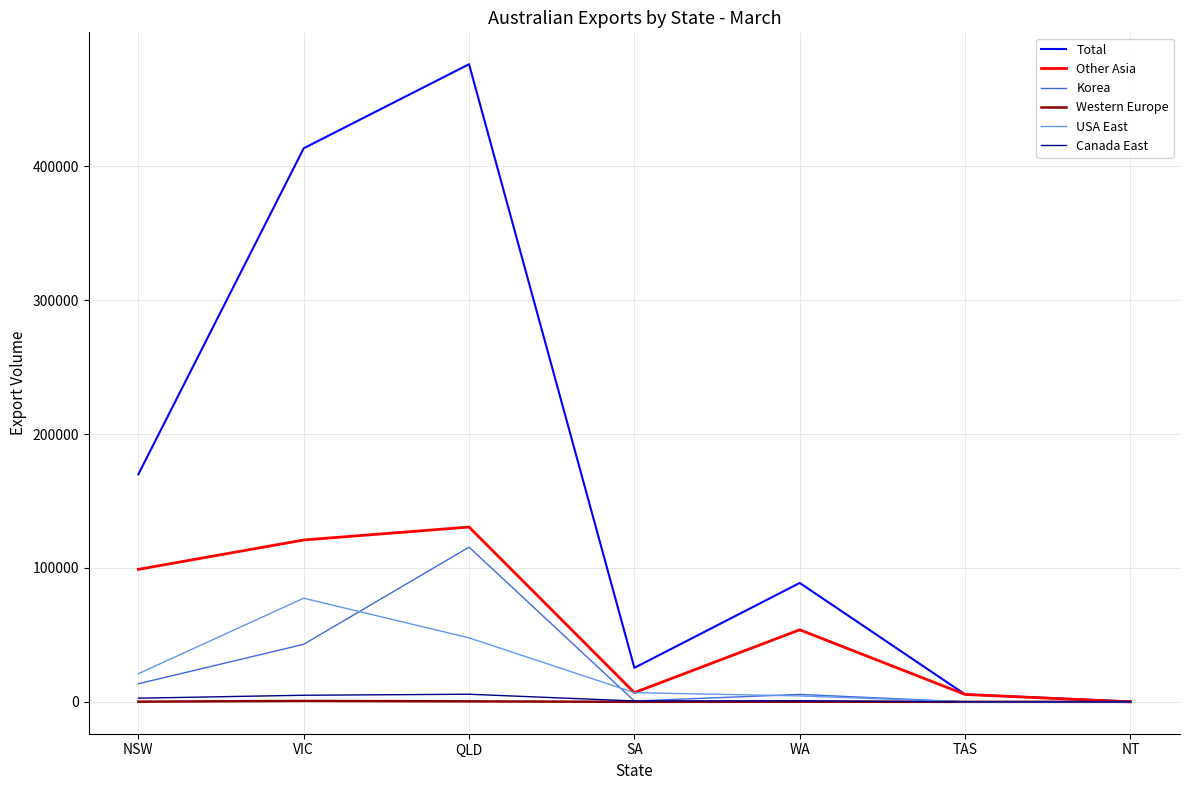

What position from the right is VIC?

6